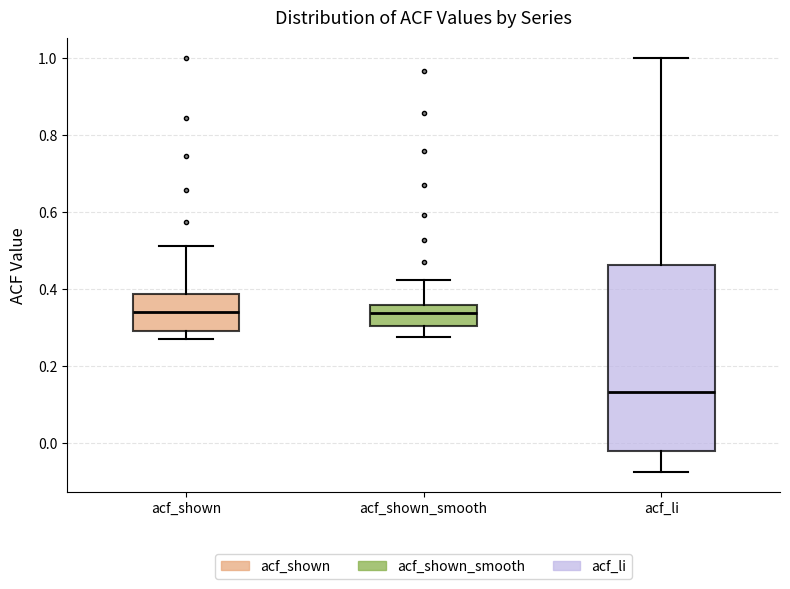

Reading left to right, read every box against the y-axis: the position of its median line, the range the box covers, and the ends of its whiskers. The values are not printed on the chart, so give them approximately, as read against the axis.

acf_shown: median 0.34, box 0.30 to 0.38, whiskers 0.28 to 0.52
acf_shown_smooth: median 0.34, box 0.30 to 0.36, whiskers 0.28 to 0.42
acf_li: median 0.14, box -0.02 to 0.46, whiskers -0.08 to 1.00